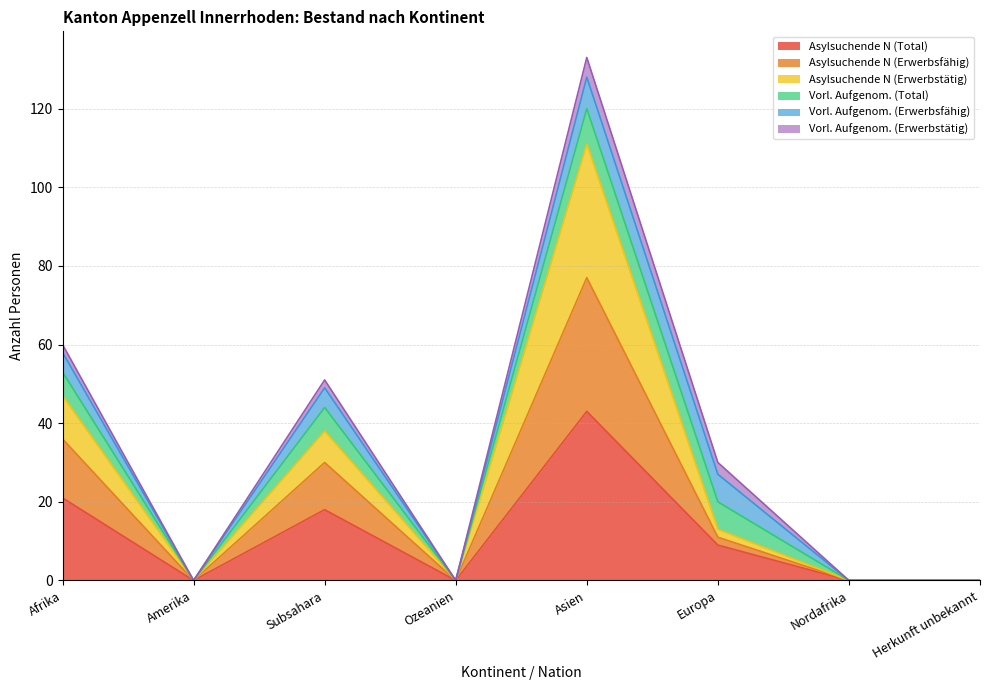

The value of Asylsuchende N (Total) at Amerika is 0. True or false?

True